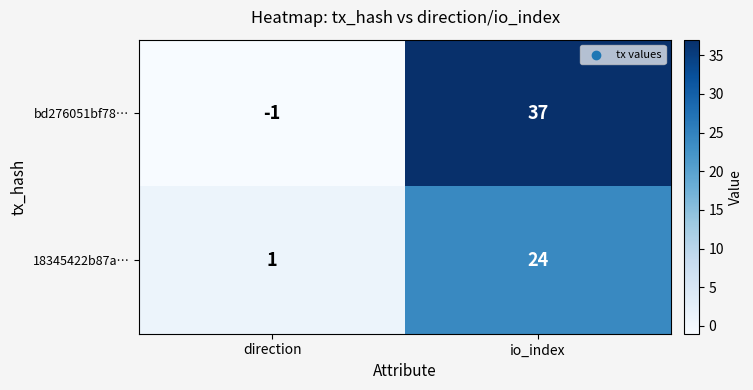

At which category does the chart reach its peak across all series?

io_index